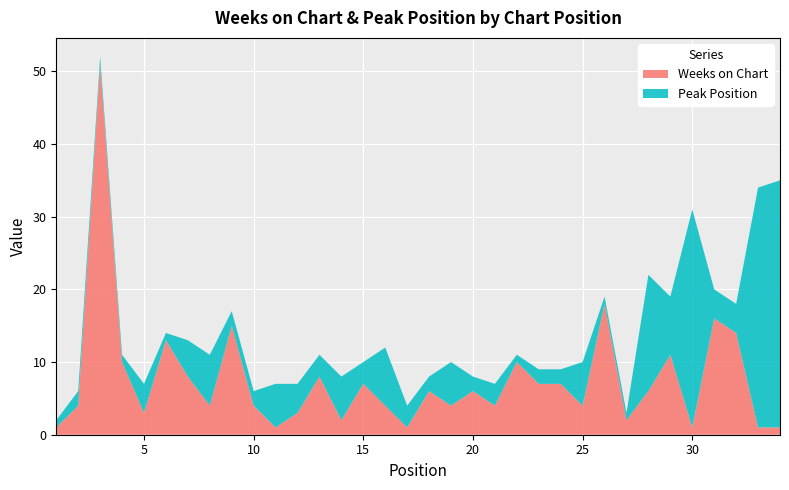

Reading right to left, extract all data points from this chart.

Weeks on Chart: 34=1	33=1	32=14	31=16	30=1	29=11	28=6	27=2	26=18	25=4	24=7	23=7	22=10	21=4	20=6	19=4	18=6	17=1	16=4	15=7	14=2	13=8	12=3	11=1	10=4	9=15	8=4	7=8	6=13	5=3	4=10	3=51	2=4	1=1
Peak Position: 34=34	33=33	32=4	31=4	30=30	29=8	28=16	27=1	26=1	25=6	24=2	23=2	22=1	21=3	20=2	19=6	18=2	17=3	16=8	15=3	14=6	13=3	12=4	11=6	10=2	9=2	8=7	7=5	6=1	5=4	4=1	3=1	2=2	1=1